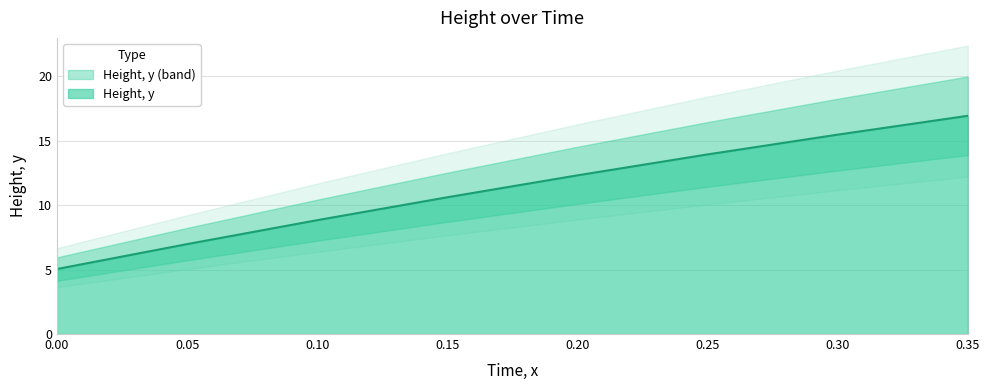

What is the approximate value at 0.3?

15.5